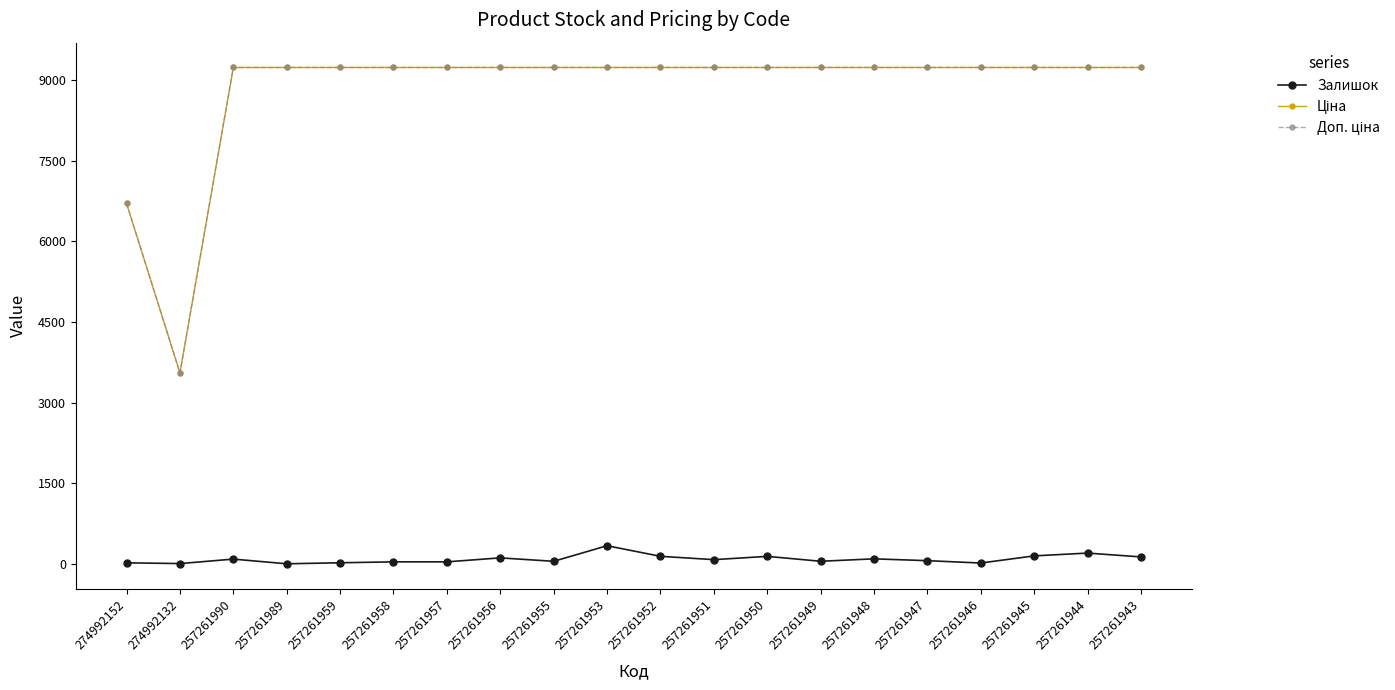

Count the number of categories in the chart.

20